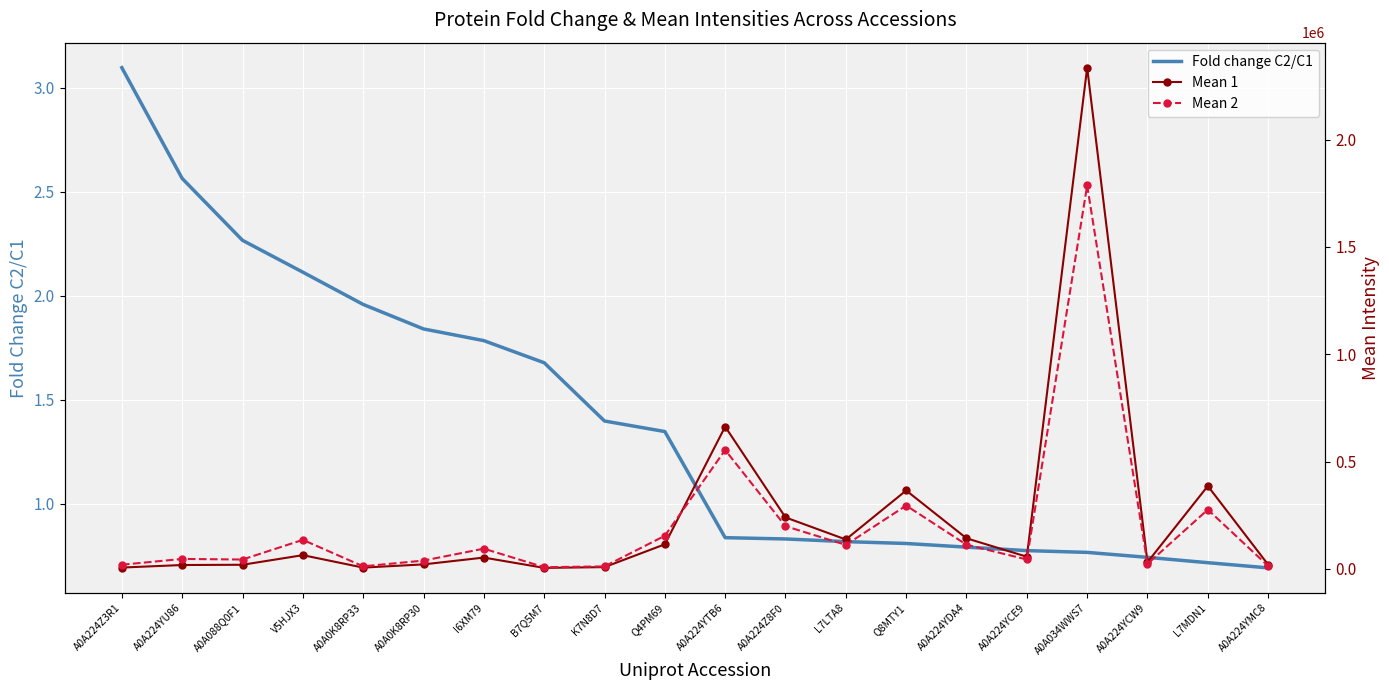

True or false: Mean 2 has more than 1 interior local peaks.

True